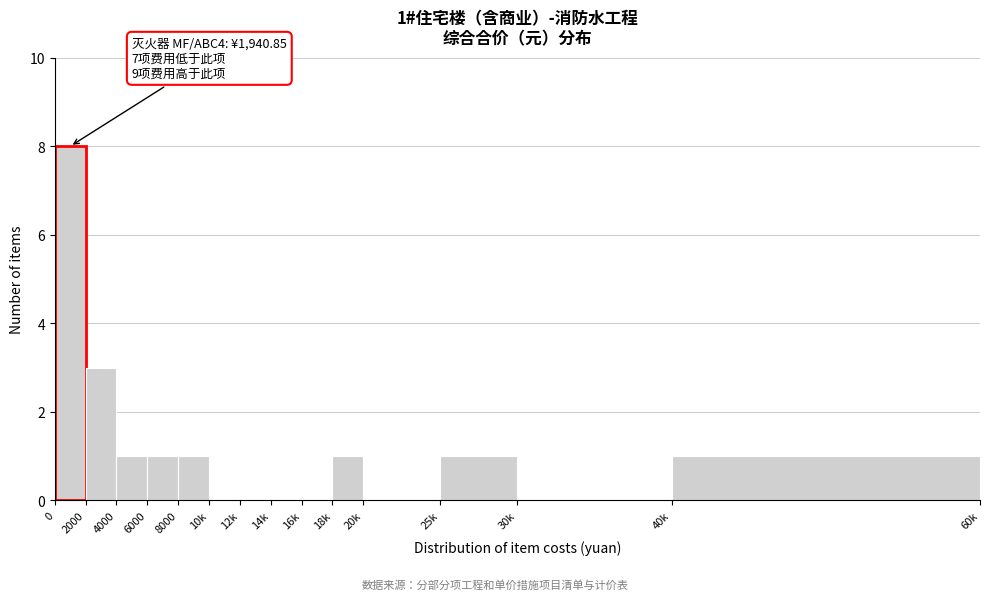

Reading left to right, extract all data points from this chart.

0=8	2000=3	4000=1	6000=1	8000=1	10k=0	12k=0	14k=0	16k=0	18k=1	20k=0	25k=1	30k=0	40k=1